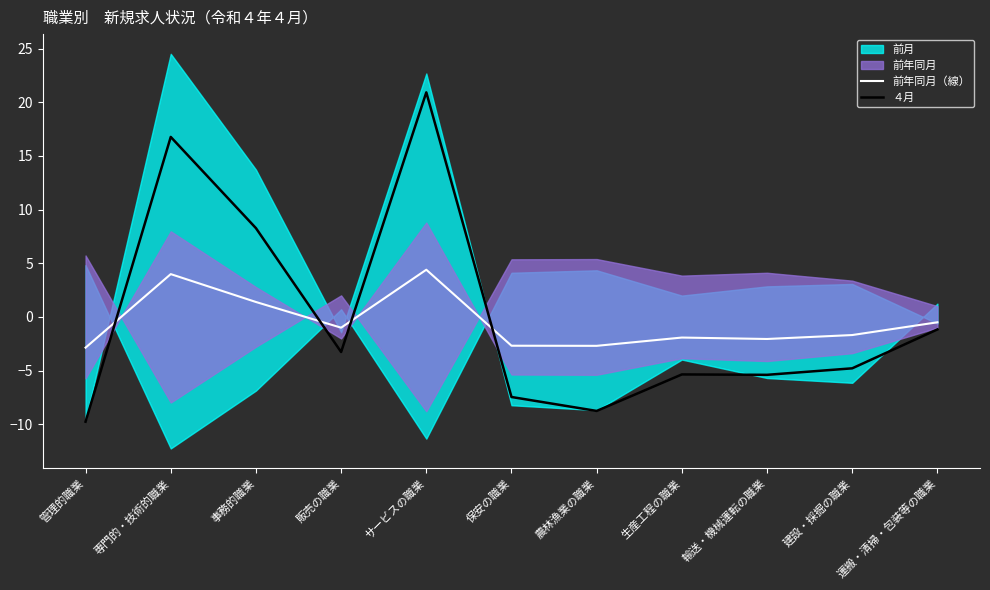

Reading left to right, transcribe all the data shown in this chart.

前年同月（線）: 管理的職業=-2.9	専門的・技術的職業=4.0	事務的職業=1.4	販売の職業=-1.0	サービスの職業=4.4	保安の職業=-2.7	農林漁業の職業=-2.7	生産工程の職業=-1.9	輸送・機械運転の職業=-2.1	建設・採掘の職業=-1.7	運搬・清掃・包装等の職業=-0.5
４月: 管理的職業=-9.8	専門的・技術的職業=16.8	事務的職業=8.3	販売の職業=-3.3	サービスの職業=20.9	保安の職業=-7.5	農林漁業の職業=-8.8	生産工程の職業=-5.4	輸送・機械運転の職業=-5.4	建設・採掘の職業=-4.8	運搬・清掃・包装等の職業=-1.2